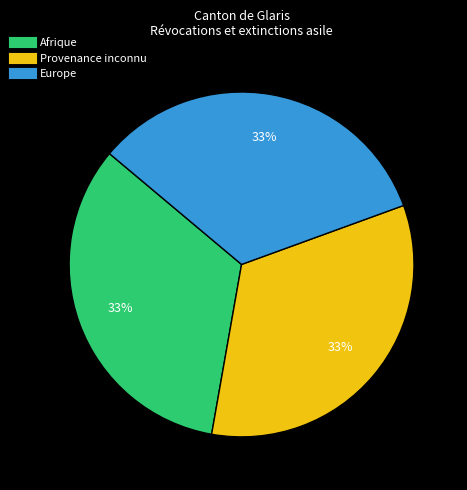

Is there a majority slice in this chart?

No